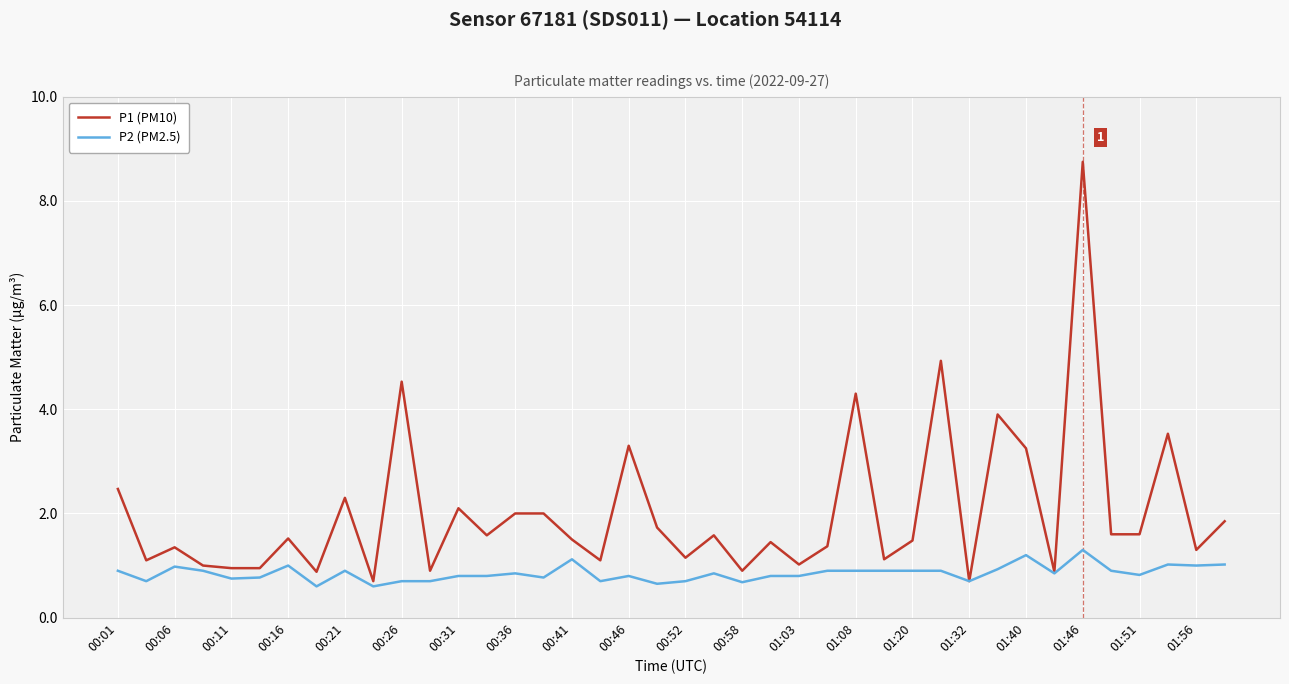

Which series has the largest total across all categories?

P1 (PM10)